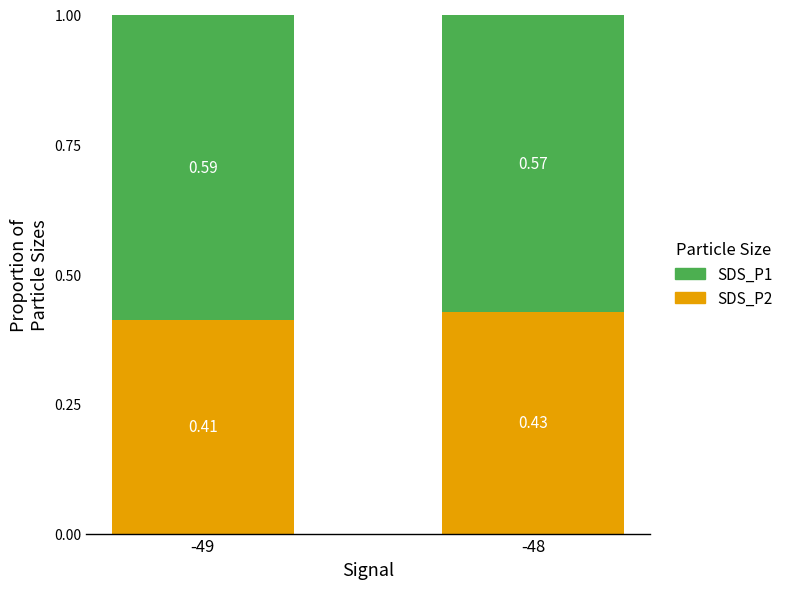

The value of SDS_P2 at -49 is 0.3. True or false?

False